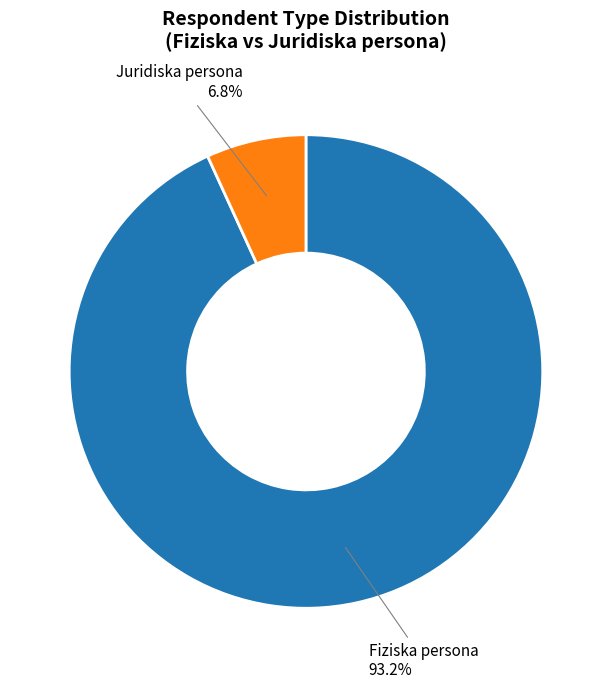

To the nearest percent, what portion does Juridiska persona represent?

7%